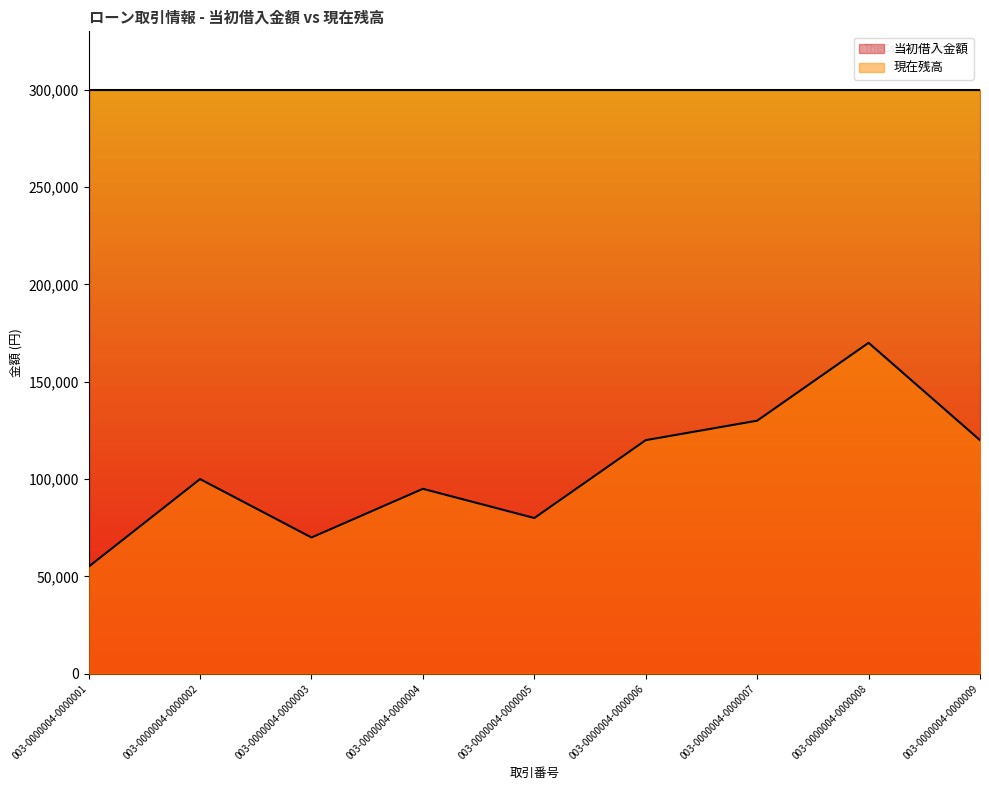

How many interior local valleys (lower than both neighbors) does the data have?

2